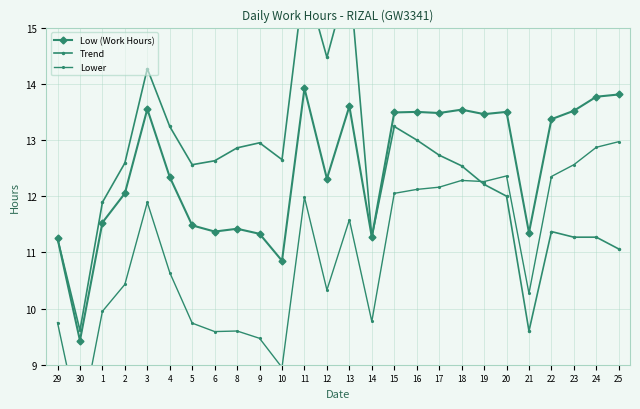

What is the maximum value for Trend?

15.9